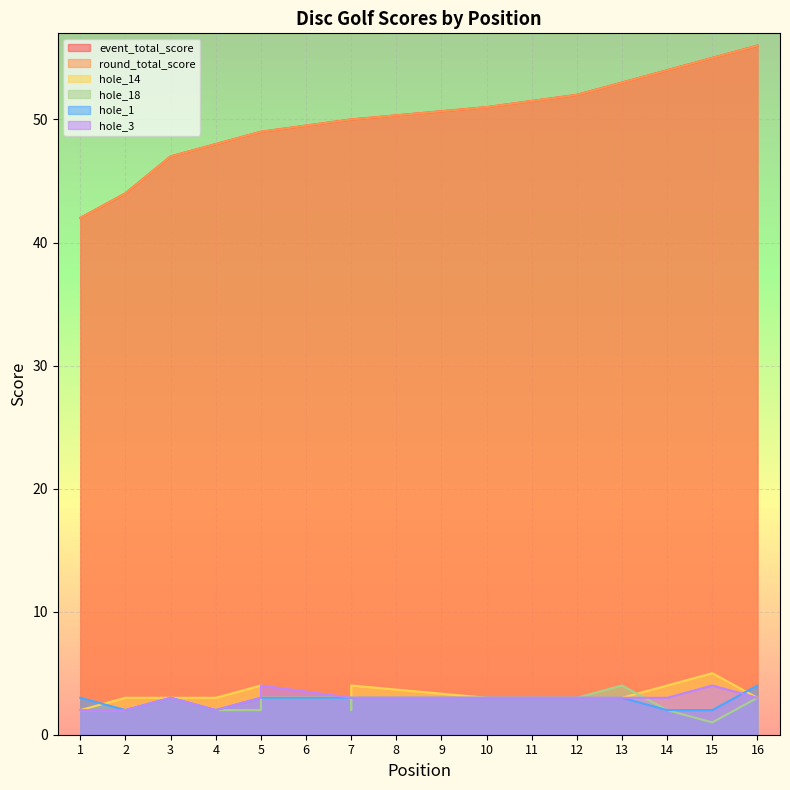

What is the value of the hole_18 point at the 1st from the left?

2